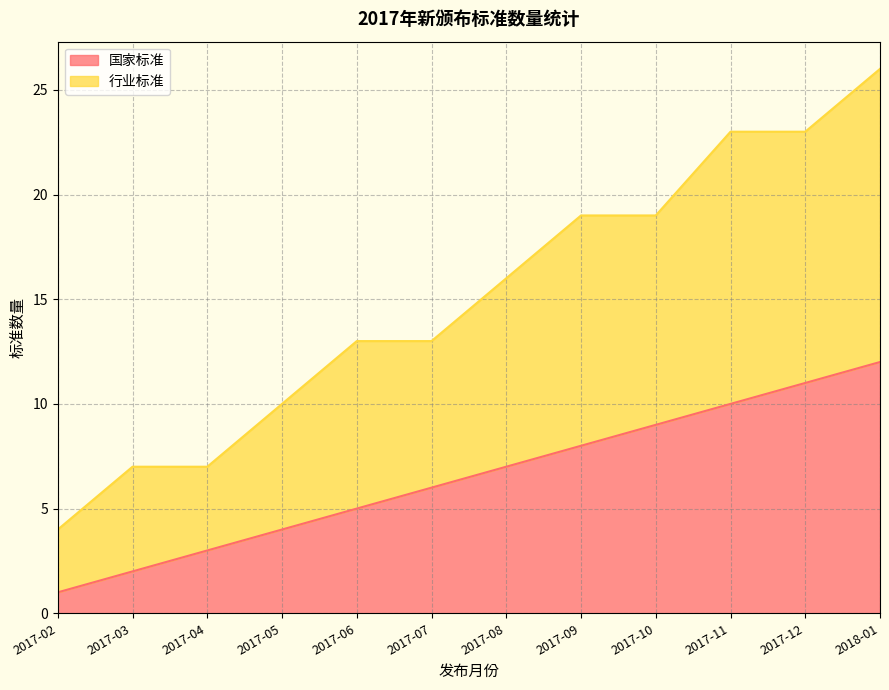

What is the value of the 国家标准 point at the 6th from the left?

6